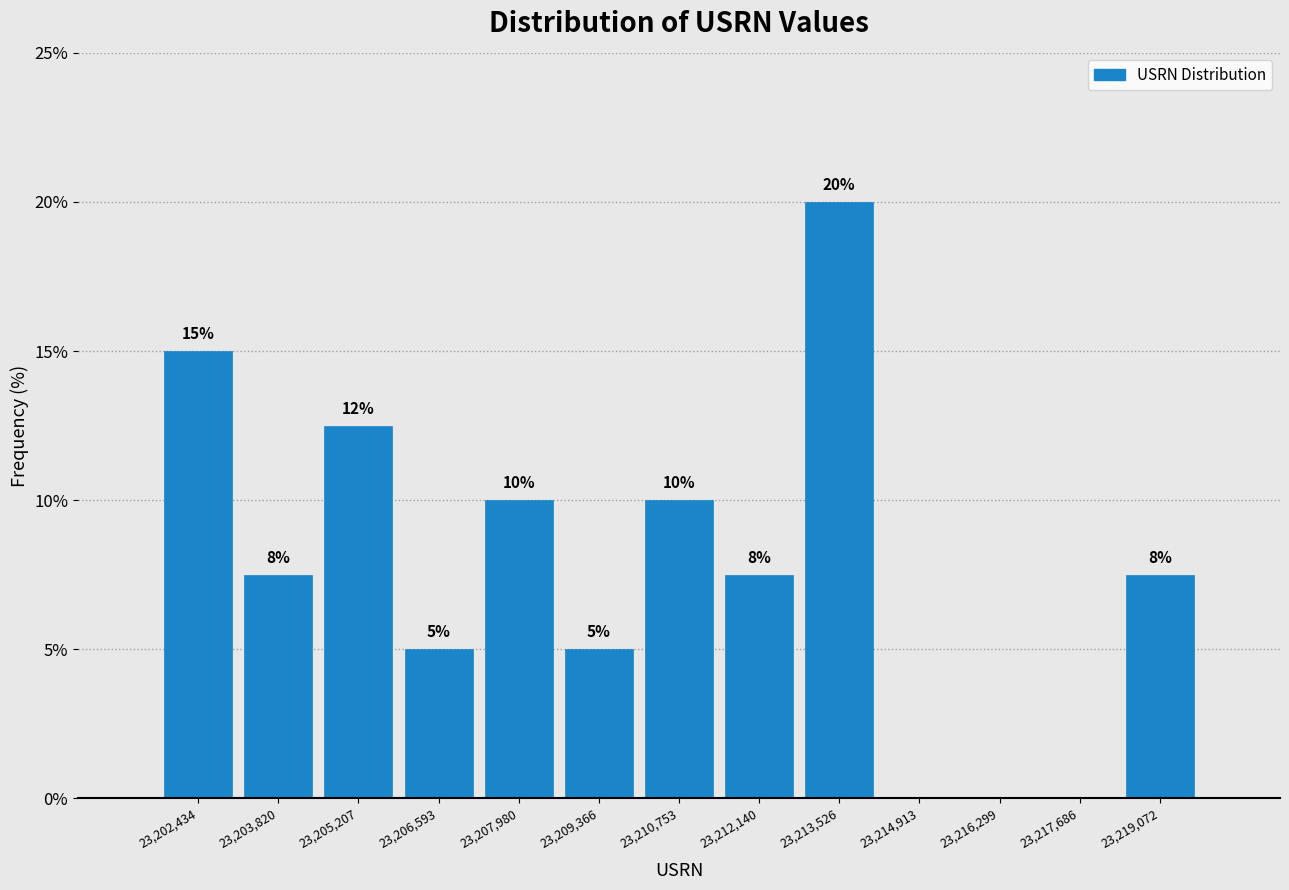

Over which range of the x-axis is the bar tallest?

23212800 to 23214200